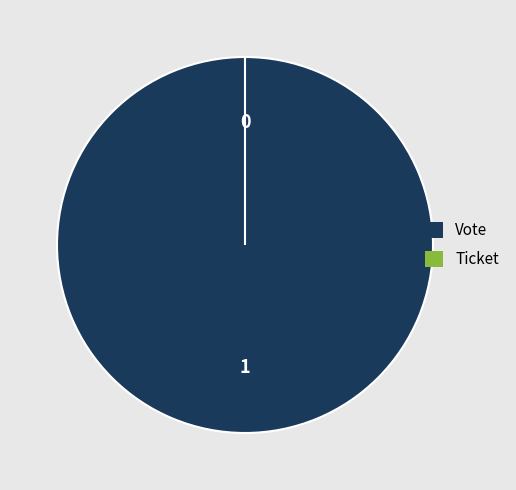

What is the smallest slice in the pie chart?

Ticket